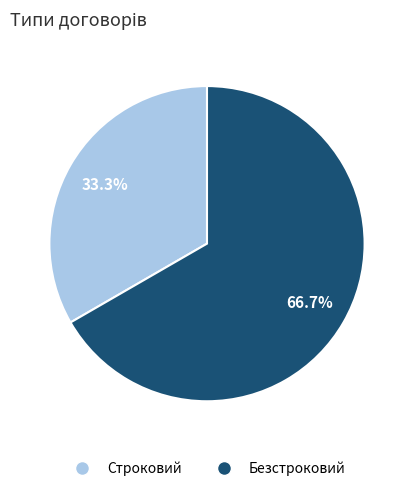

Between Строковий and Безстроковий, which is larger?

Безстроковий